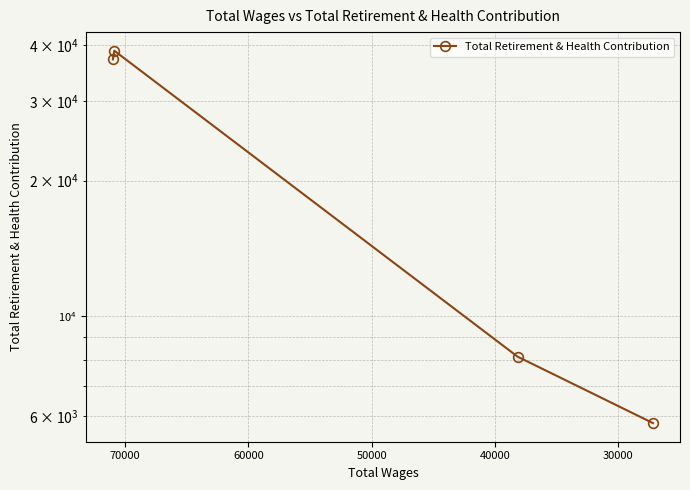

Reading right to left, transcribe all the data shown in this chart.

5797	8137	38814	37128